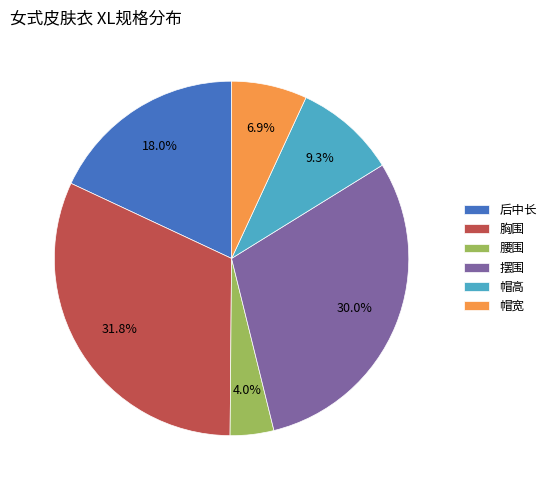

To the nearest percent, what portion does 胸围 represent?

32%